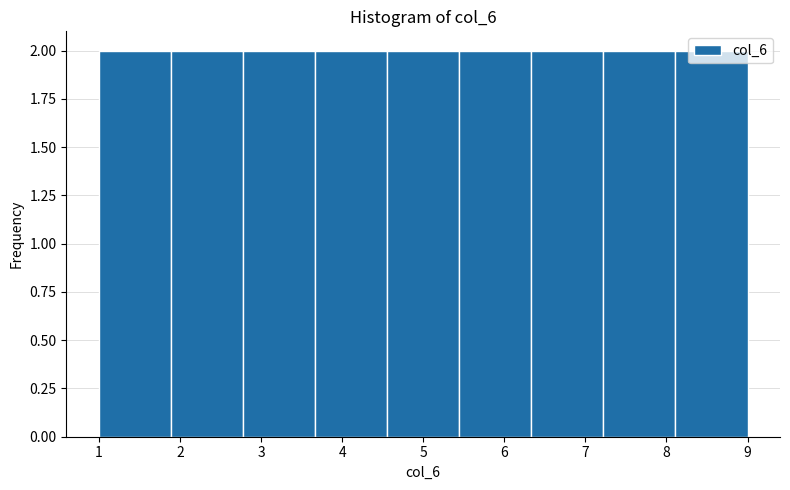

Reading left to right, transcribe this chart: for each bar, give the range it covers on the x-axis and its height. Neither the bar edges nor the heights are printed on the chart, so give them approximately, as read against the axes.

1.0 to 1.9: 2
1.9 to 2.8: 2
2.8 to 3.7: 2
3.7 to 4.6: 2
4.6 to 5.4: 2
5.4 to 6.3: 2
6.3 to 7.2: 2
7.2 to 8.1: 2
8.1 to 9.0: 2